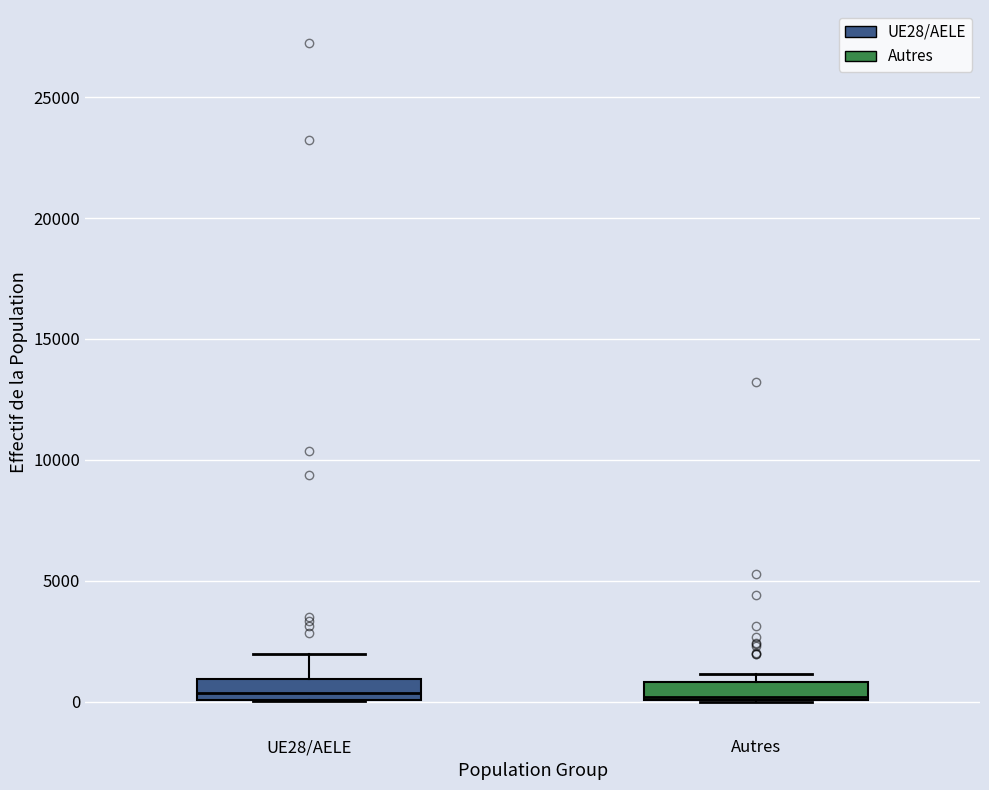

Where is the upper edge of the box for Autres on the y-axis? The values are not printed on the chart, so give them approximately, as read against the axis.

1000